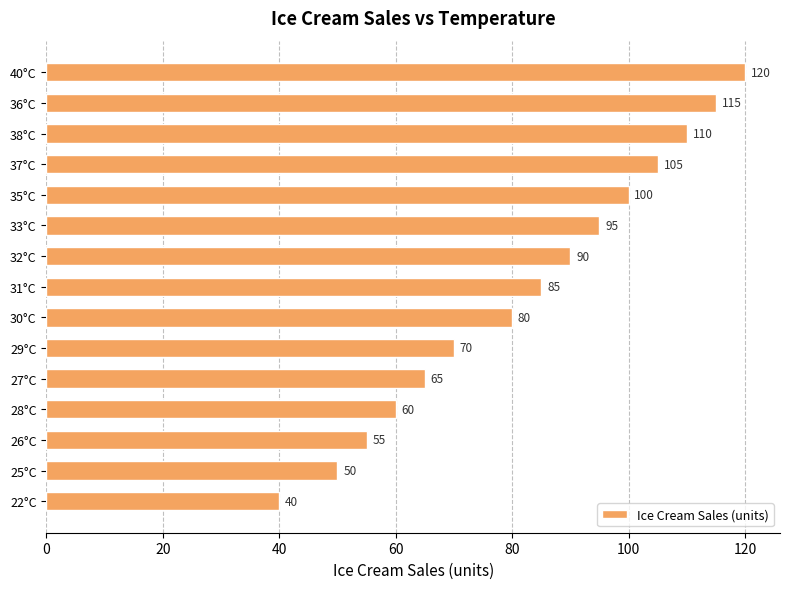

How many values are below 85?

7